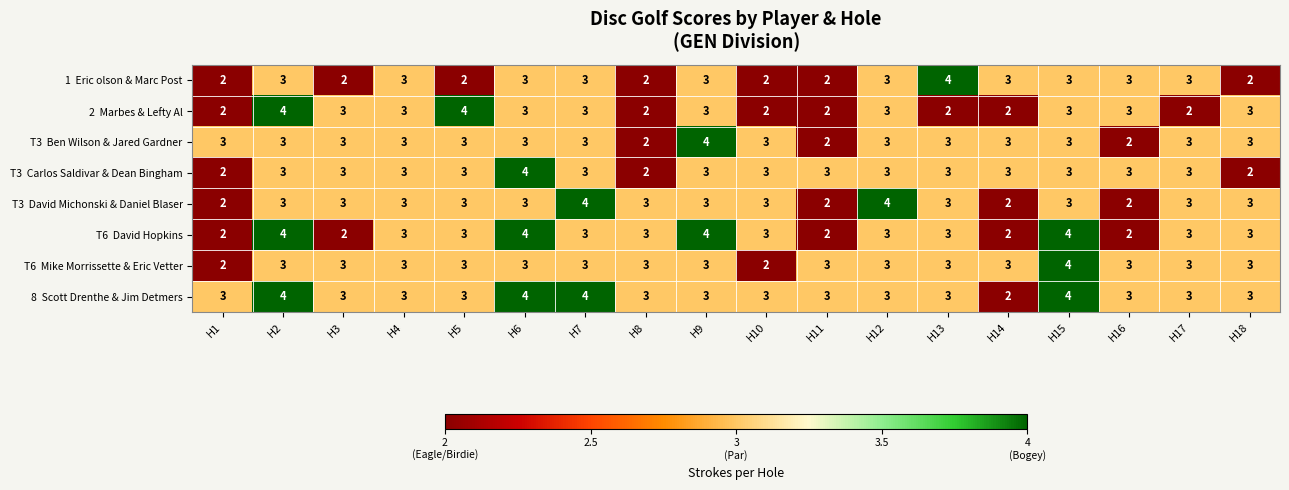

How many data points does each series have?

18